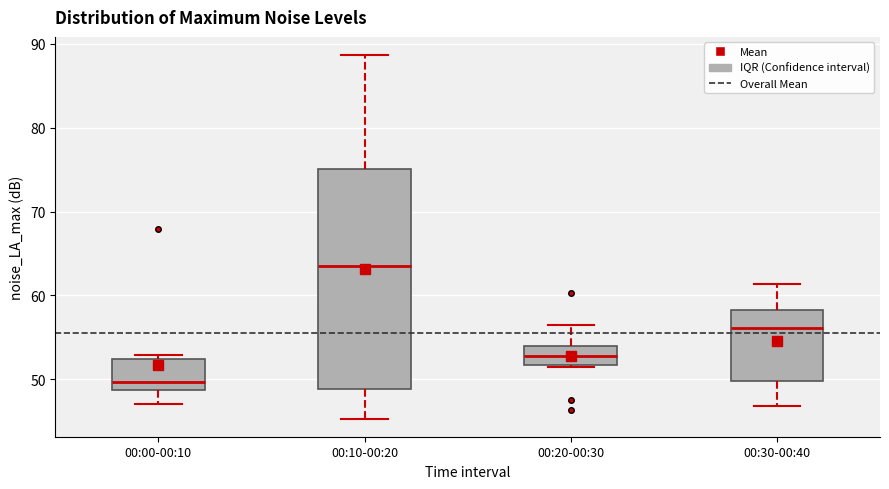

Reading left to right, read every box against the y-axis: the position of its median line, the range the box covers, and the ends of its whiskers. The values are not printed on the chart, so give them approximately, as read against the axis.

00:00-00:10: median 50, box 49 to 52, whiskers 47 to 53
00:10-00:20: median 64, box 49 to 75, whiskers 45 to 89
00:20-00:30: median 53, box 52 to 54, whiskers 51 to 56
00:30-00:40: median 56, box 50 to 58, whiskers 47 to 61